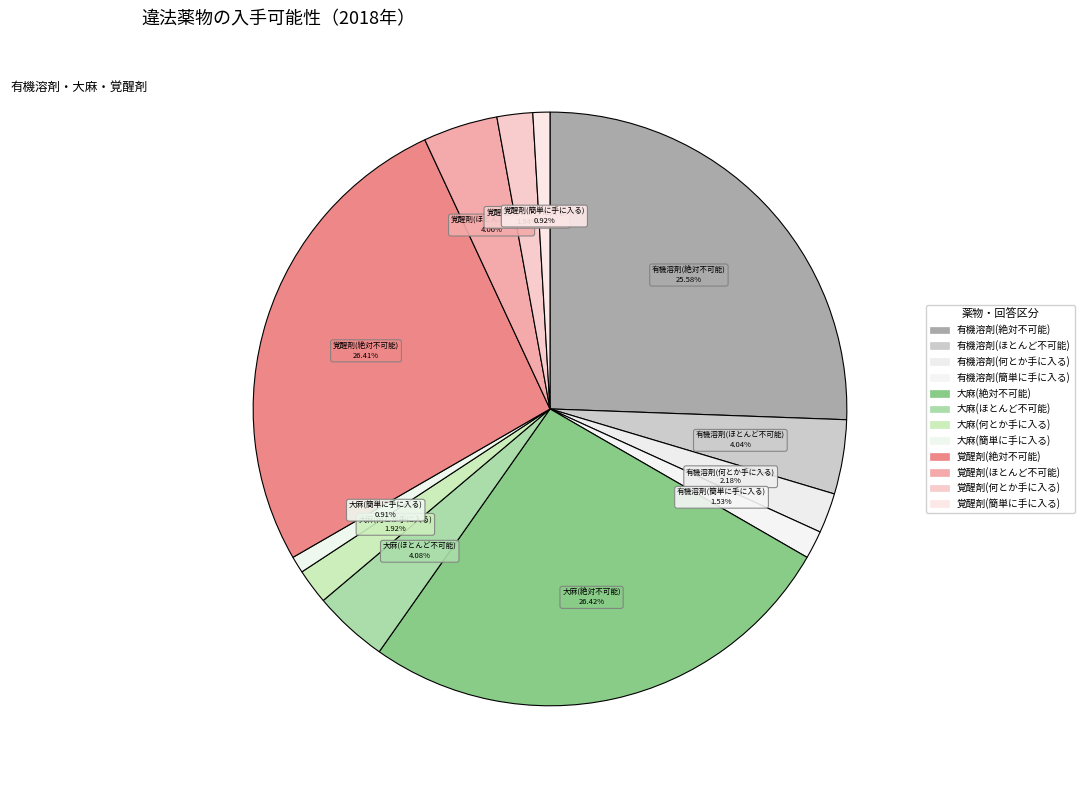

Count the number of slices in the pie.

12